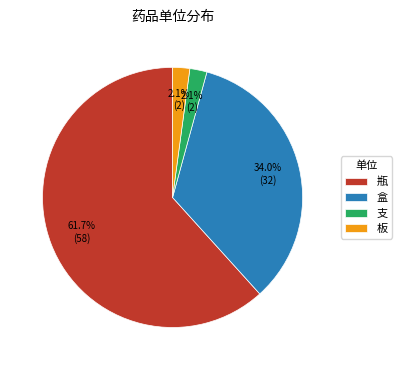

Which category has the biggest portion of the pie?

瓶